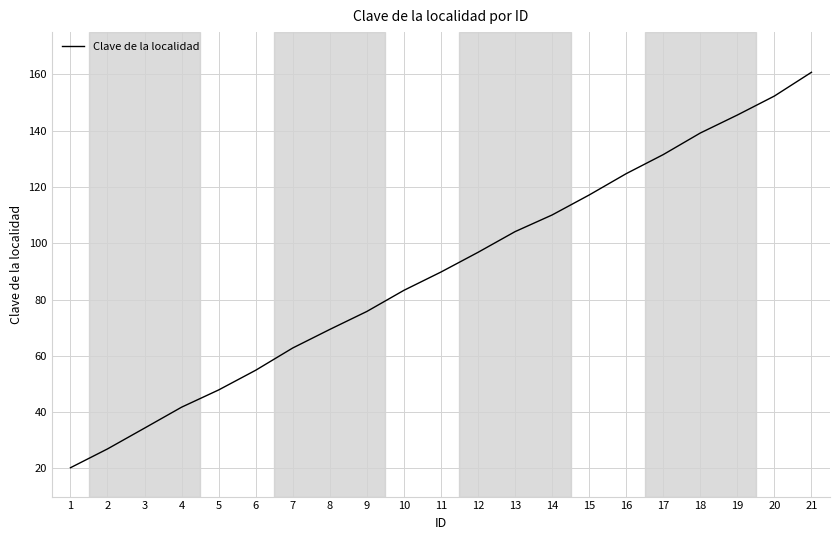

The value at 12 is 96.8. True or false?

True